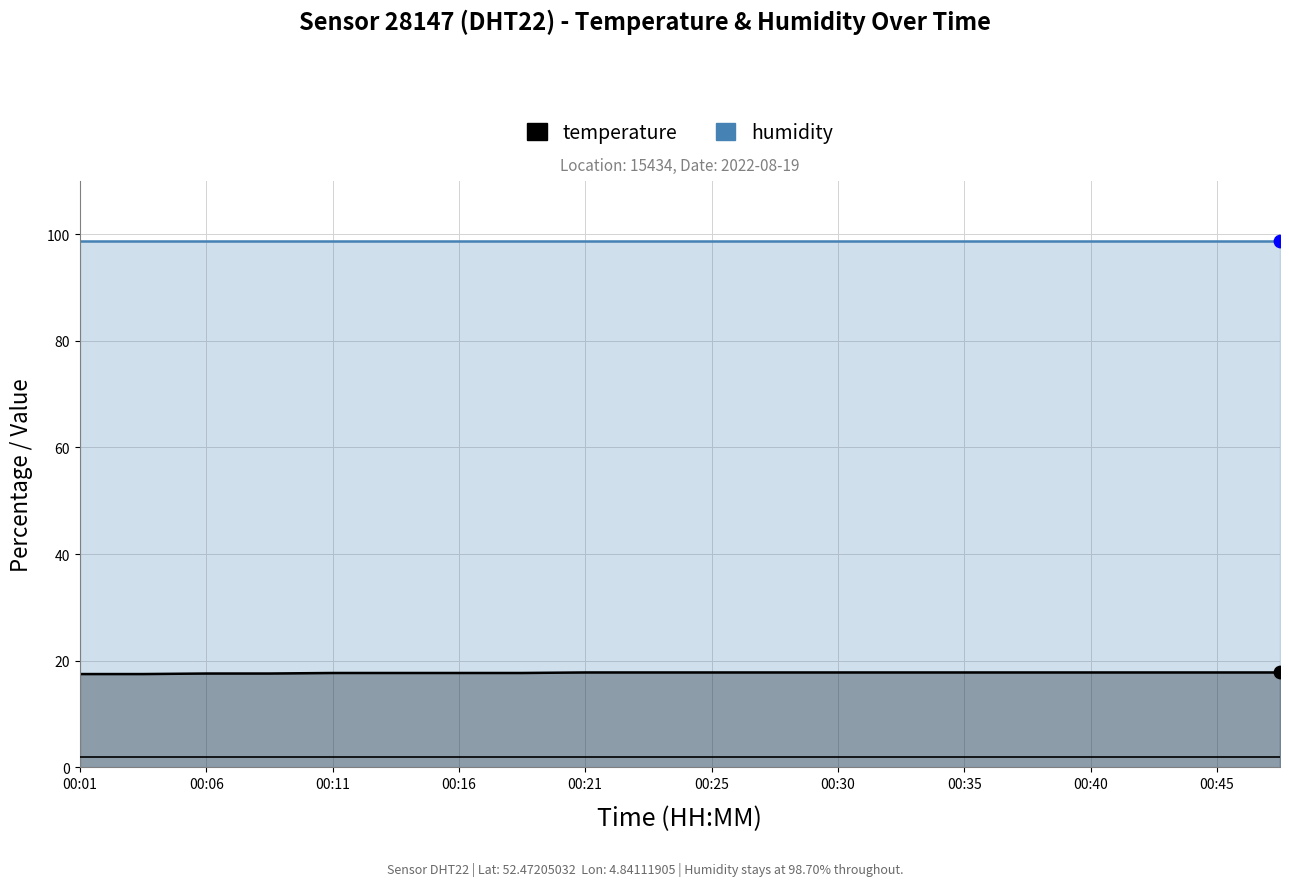

Which series has the largest total across all categories?

humidity